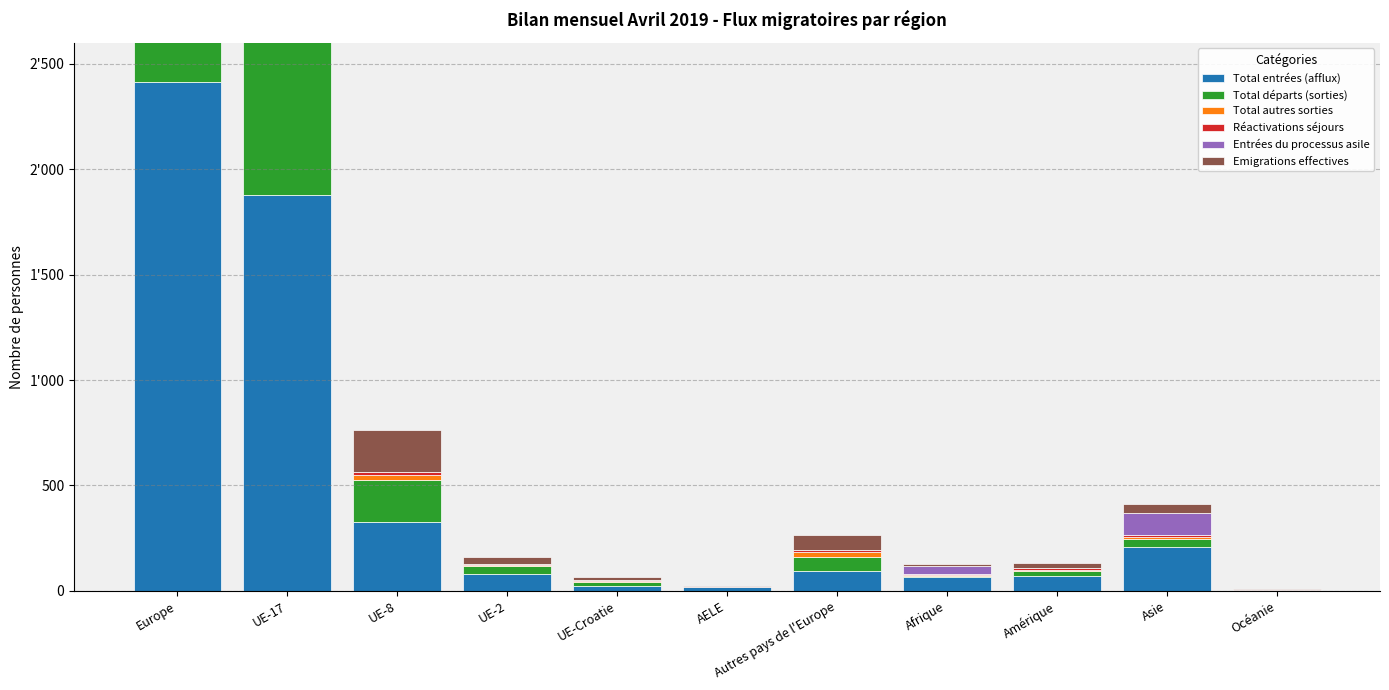

What is the label of the 9th bar from the left?

Amérique